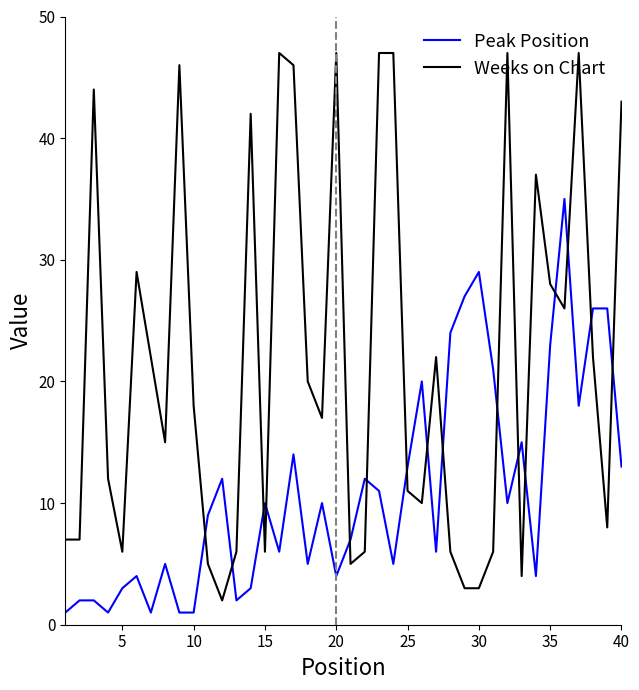

What is the difference between the maximum and minimum values in the Peak Position series?

34